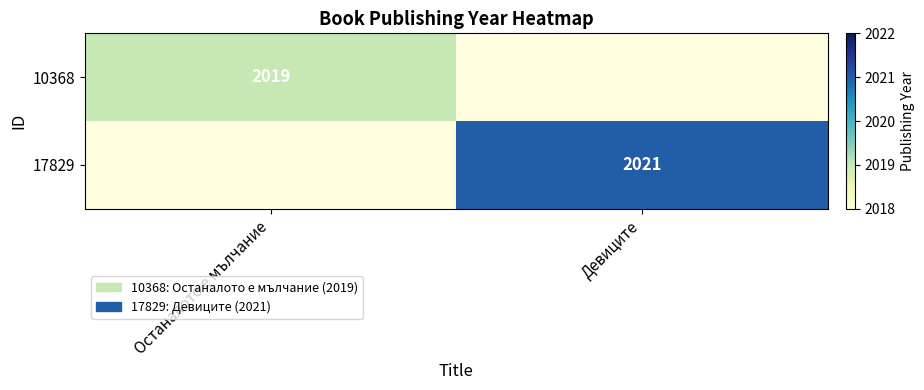

The 10368 series shows 3593 at Останалото е мълчание. True or false?

False